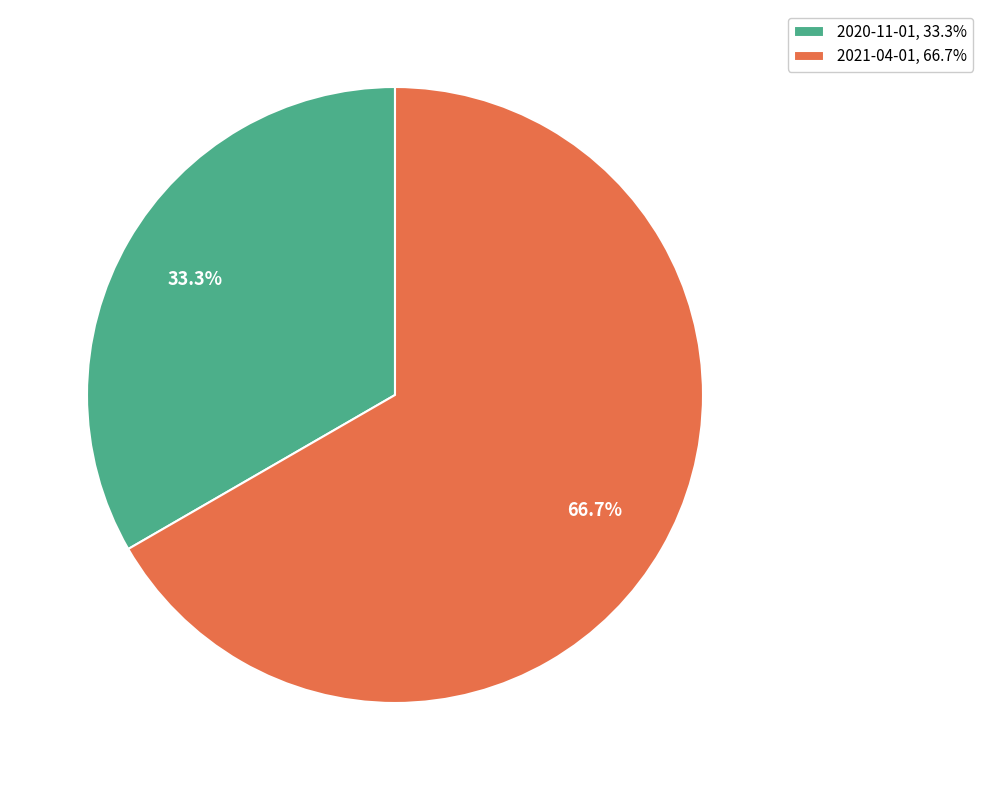

Approximately how many times larger is the value at 2020-11-01 compared to 2021-04-01?

0.5